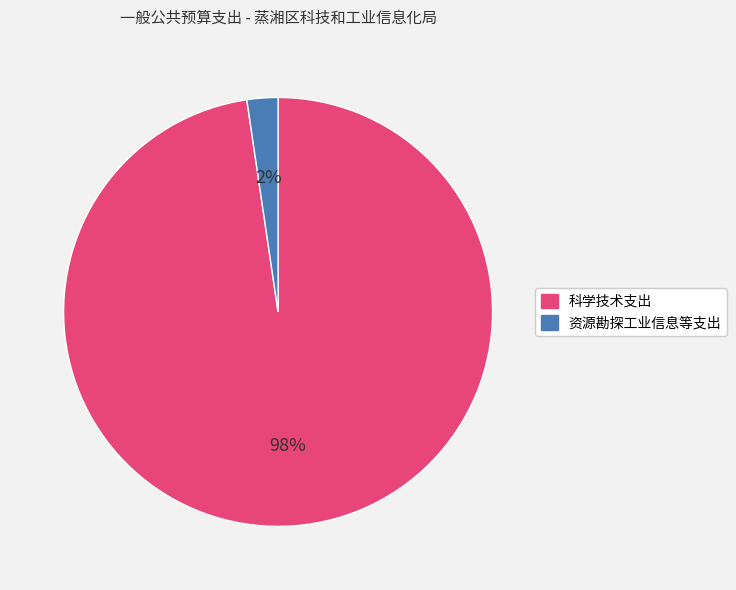

What is the majority slice?

科学技术支出